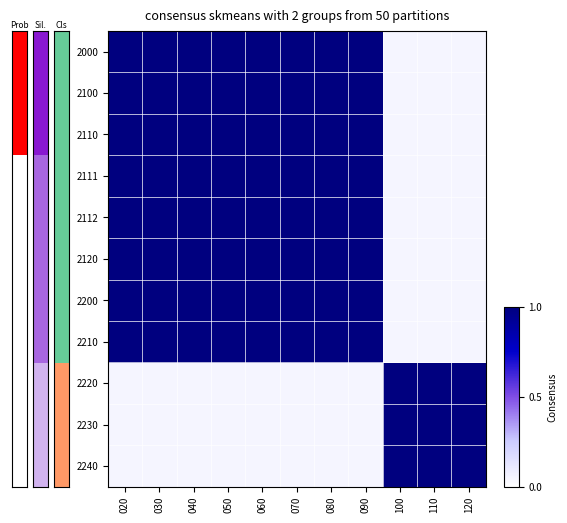

At how many categories does at least one series exceed 0?

11